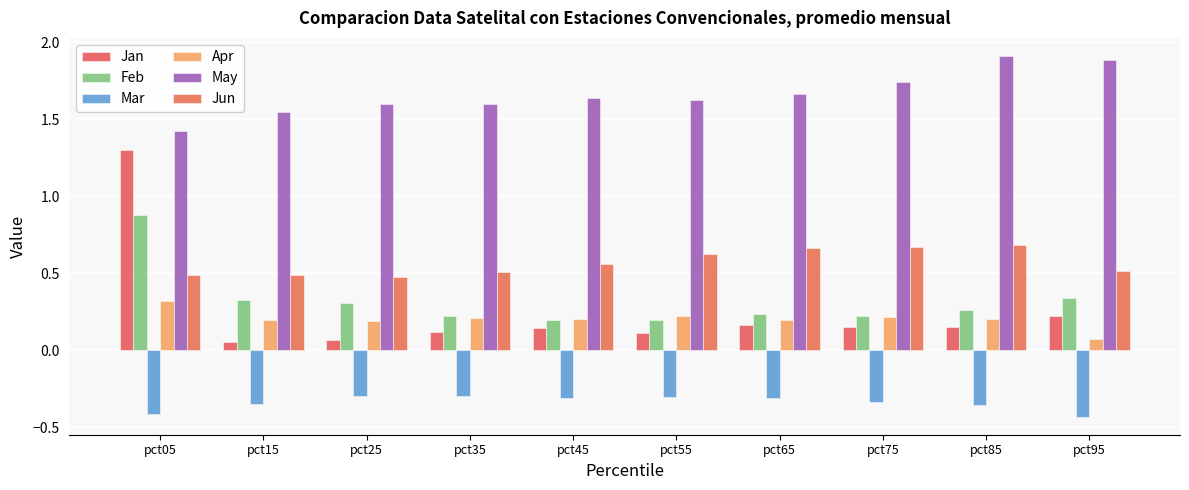

Which series has the largest total across all categories?

May